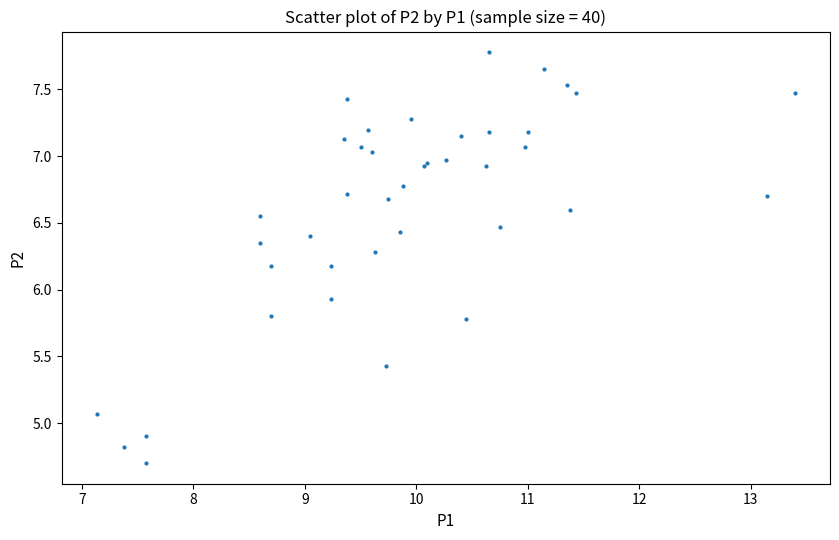

What Y value in the scatter plot is closest to 6?

5.9